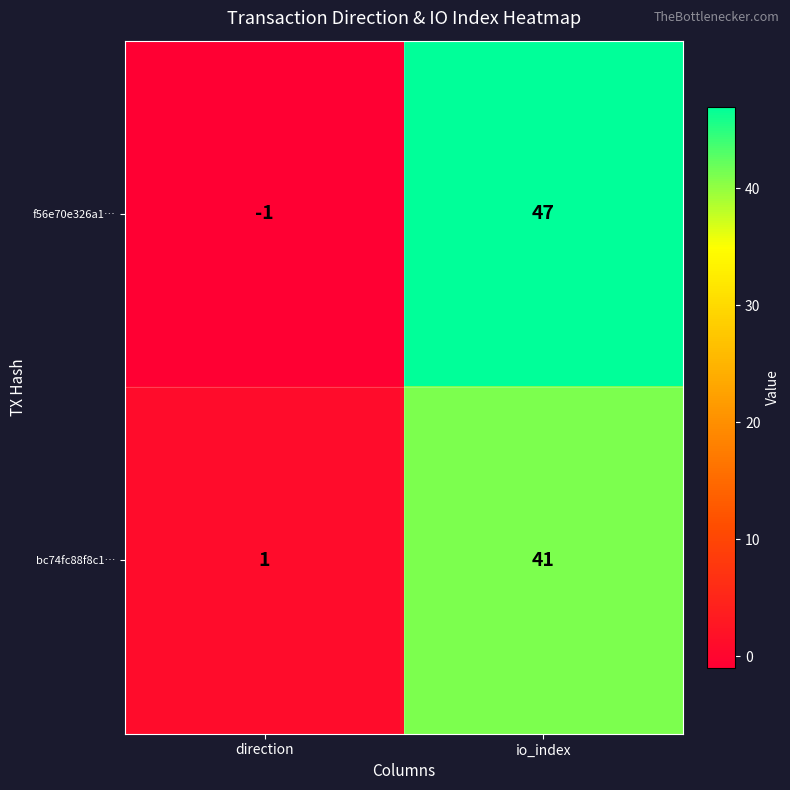

How many data points in f56e70e326a1… are less than 47?

1